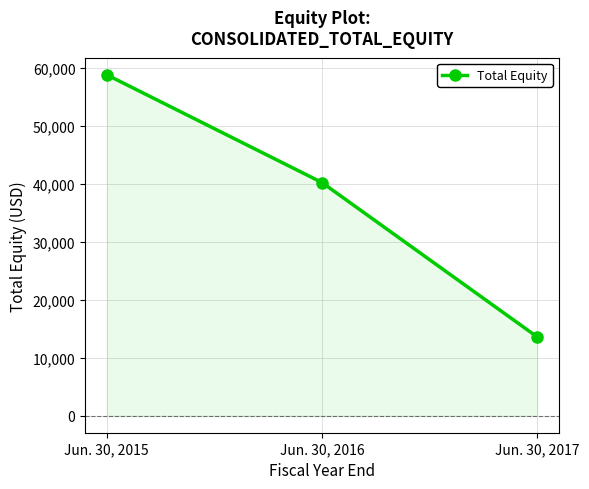

What is the value of the 1st point from the left?

58773